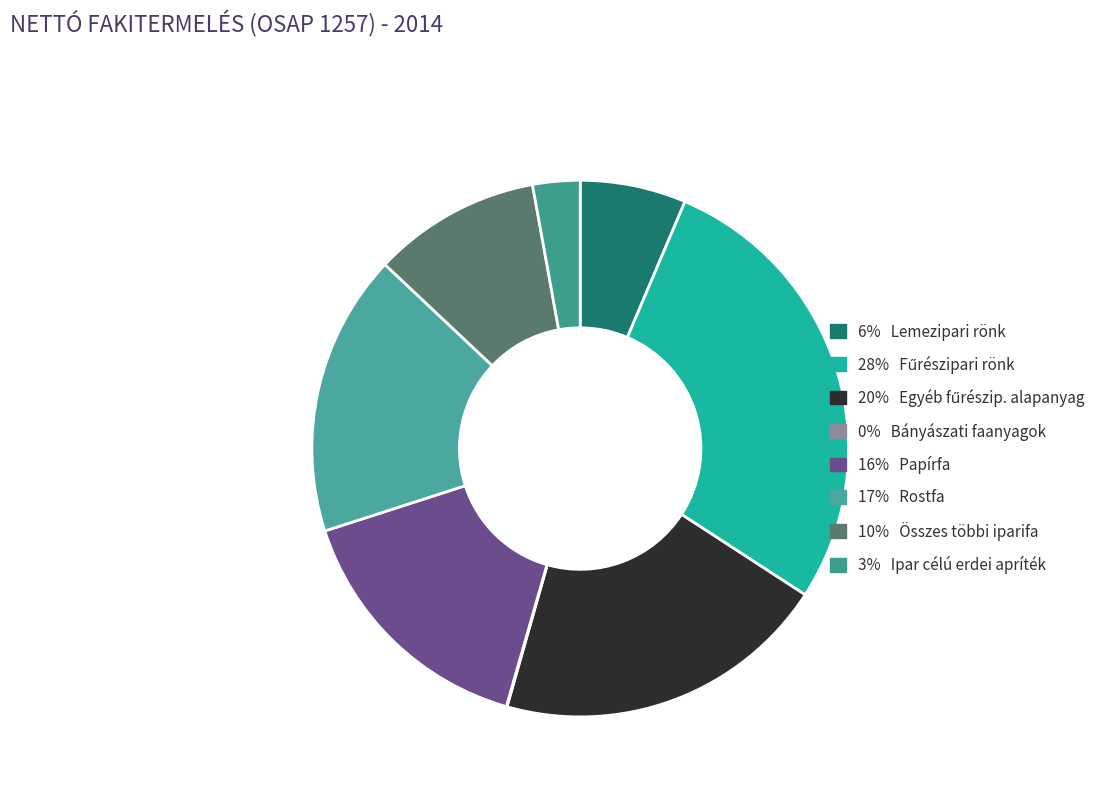

How many slices are in this pie chart?

8